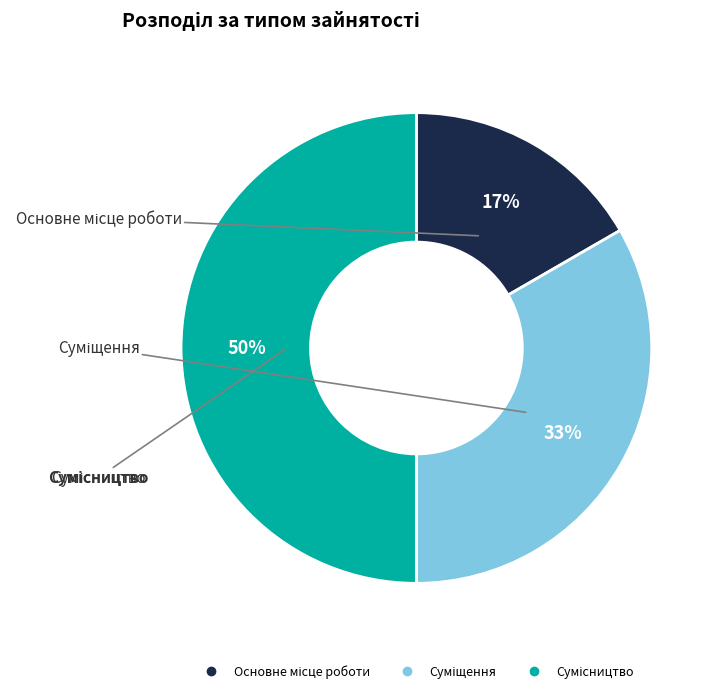

How many slices are in this pie chart?

3